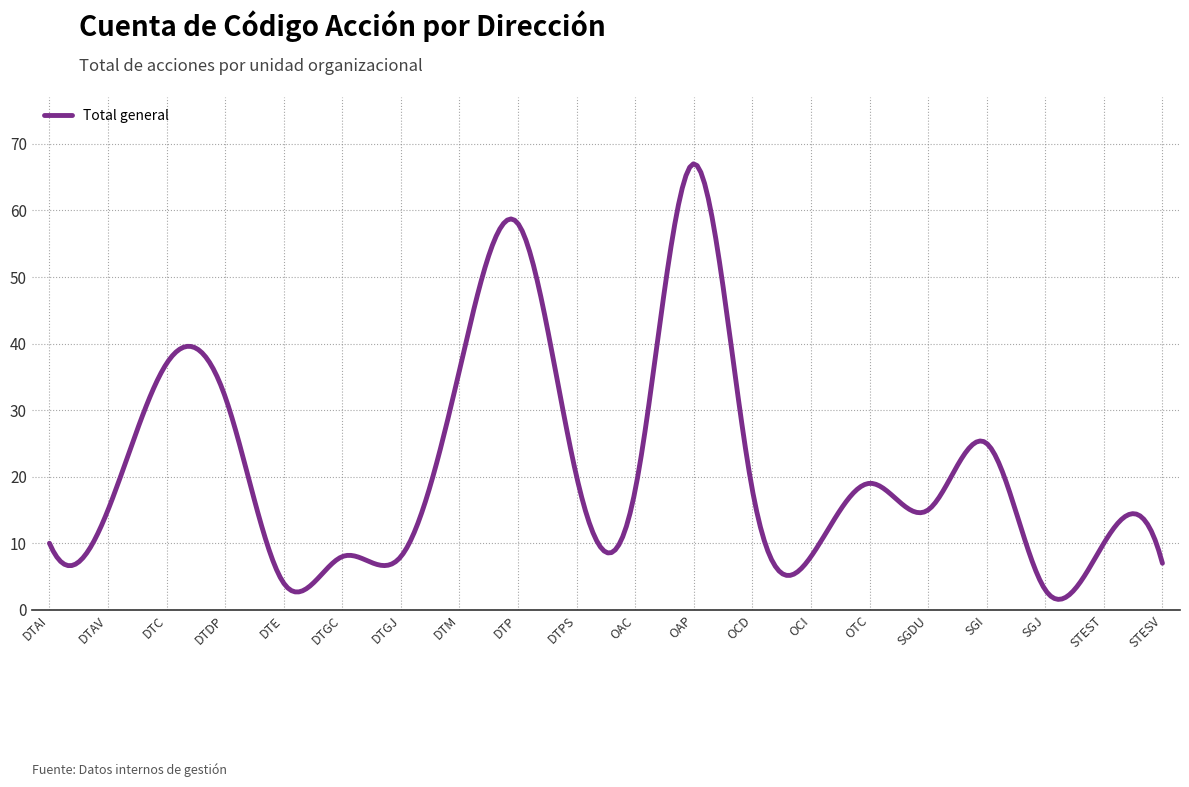

What is the smallest value displayed?

1.6